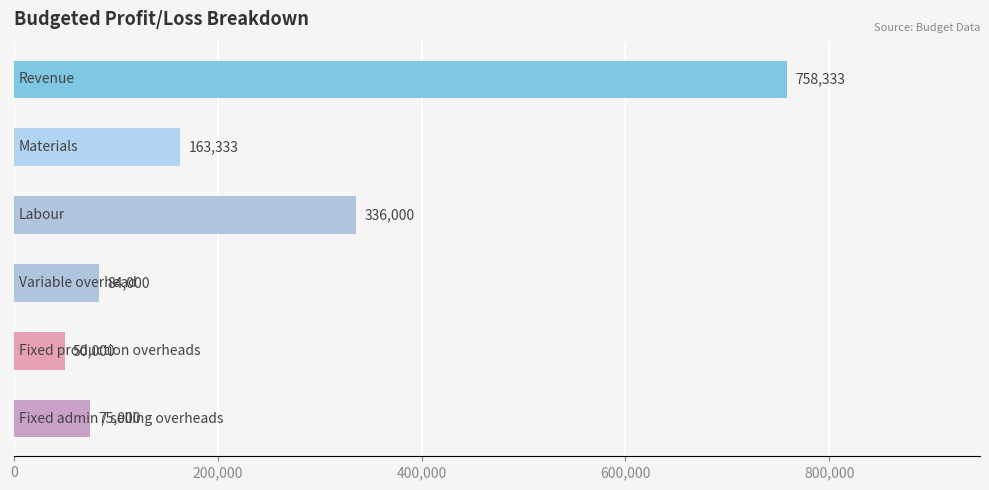

What is the difference between the second highest and second lowest values?

261000.0